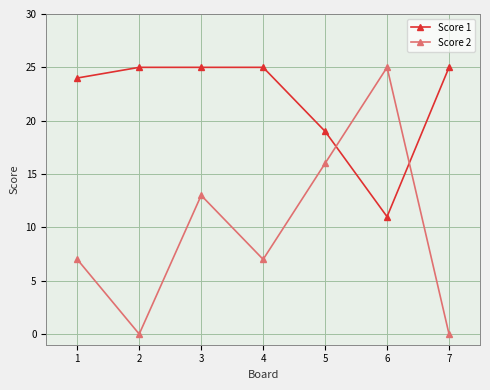

What are all the series names shown in the legend?

Score 1, Score 2